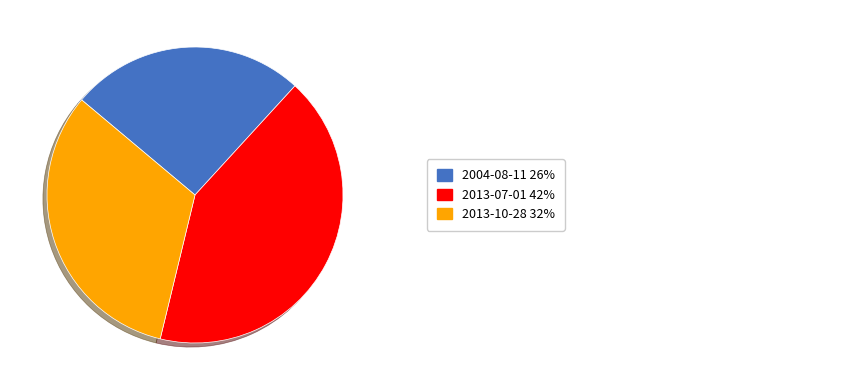

How many segments does this pie chart have?

3